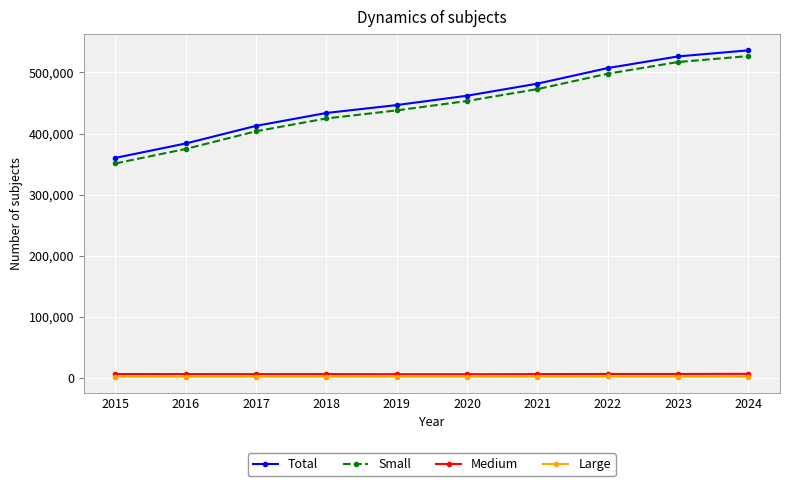

True or false: Large and Small intersect in this chart.

False